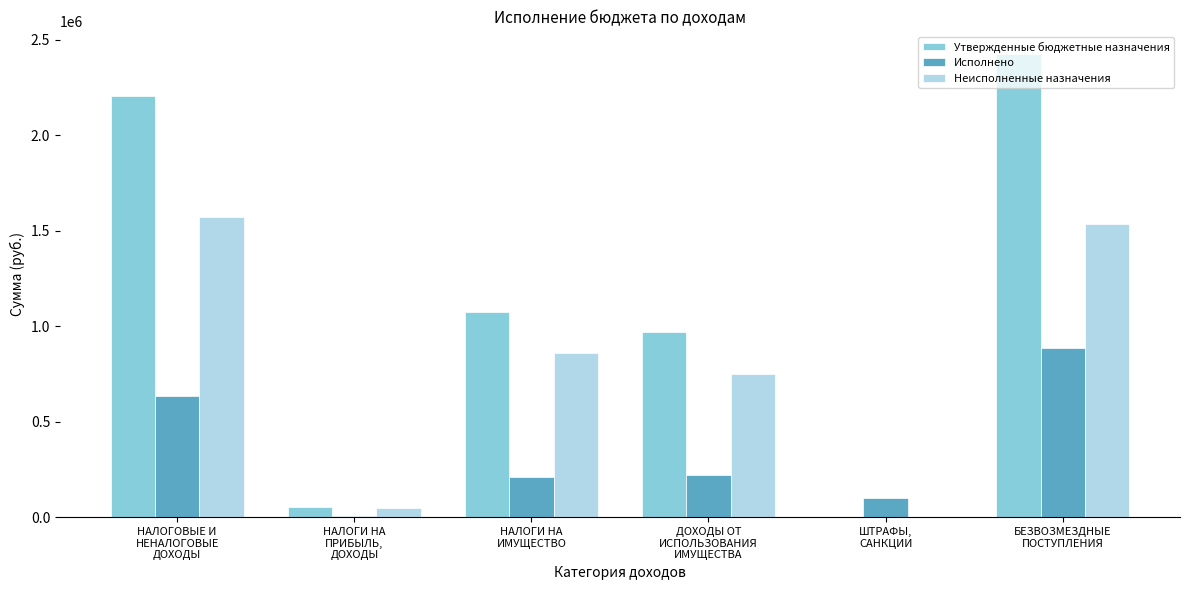

How many categories are shown in the chart?

6